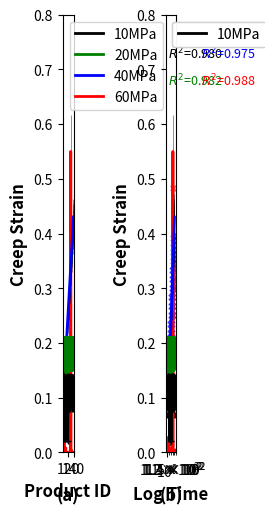

At how many categories does at least one series exceed 0?

40